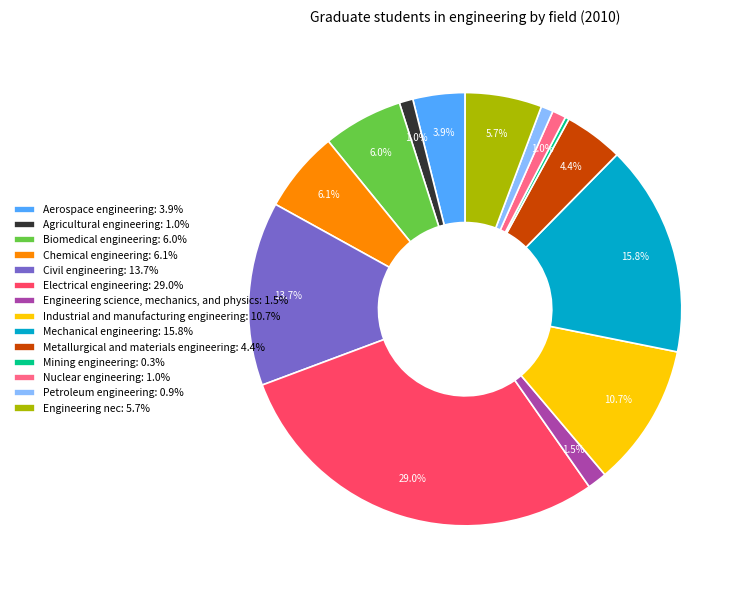

What is the smallest slice in the pie chart?

Mining engineering